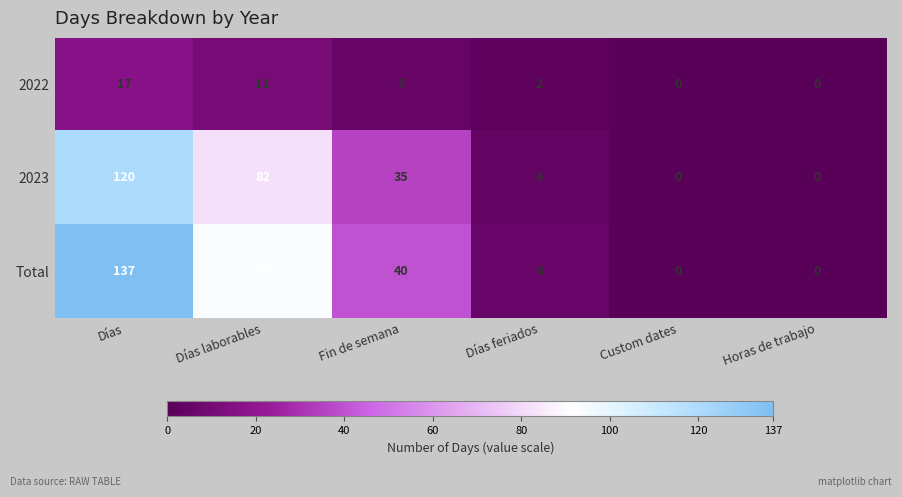

What is the sum of all Total values?

276